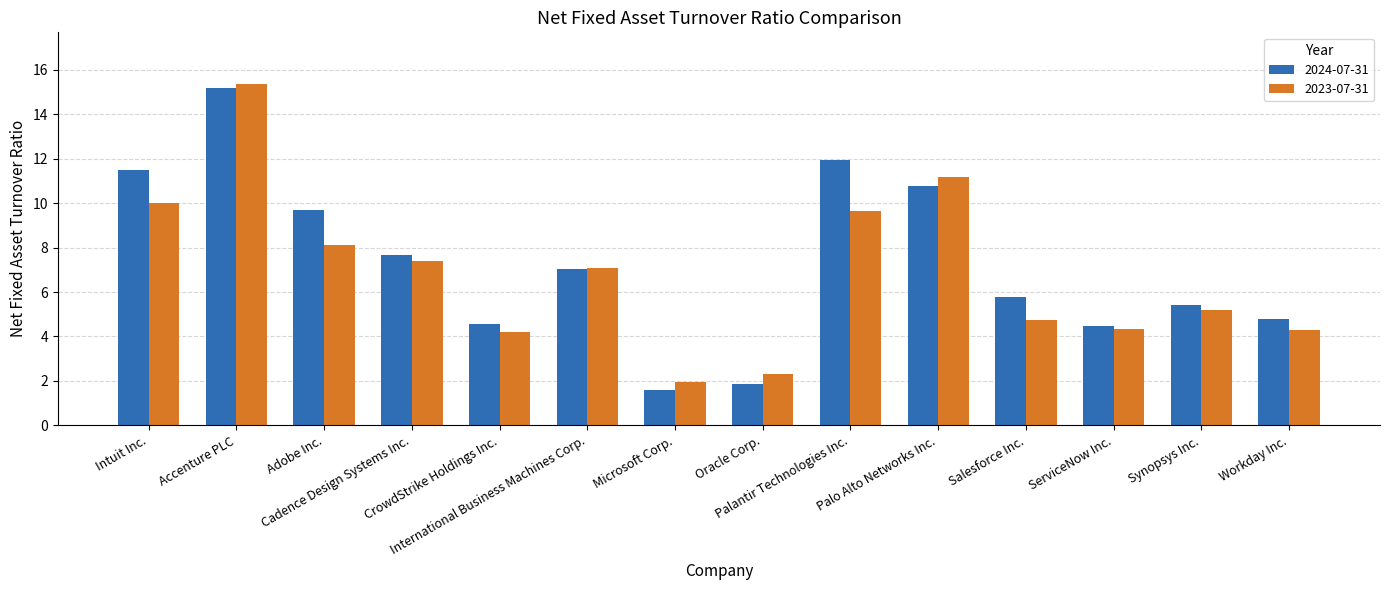

Which label corresponds to the smallest value in the chart?

Microsoft Corp.